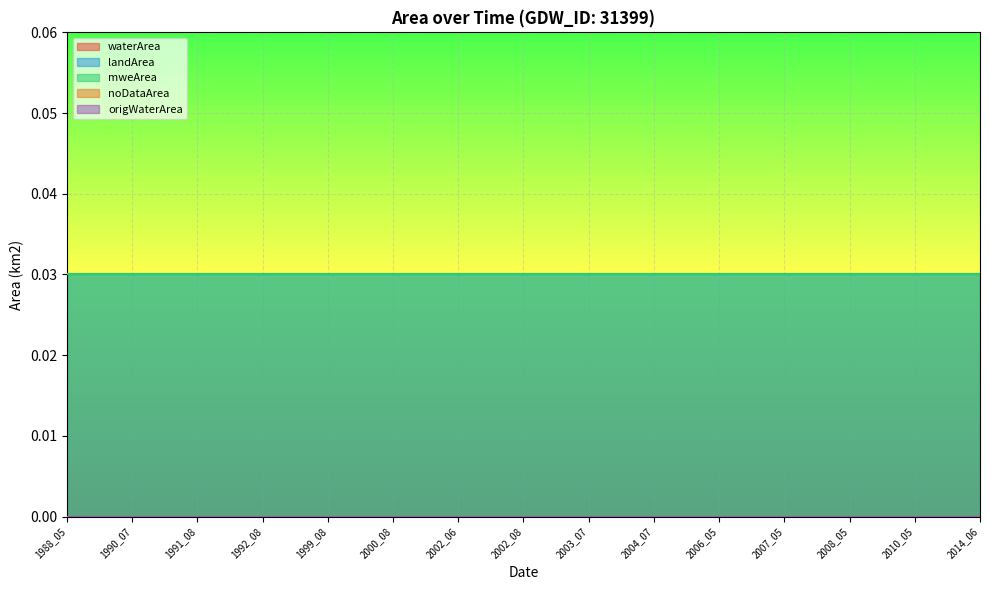

List the labels in order of landArea value, largest first.

1988_05, 1990_07, 1991_08, 1992_08, 1999_08, 2000_08, 2002_06, 2002_08, 2003_07, 2004_07, 2006_05, 2007_05, 2008_05, 2010_05, 2014_06